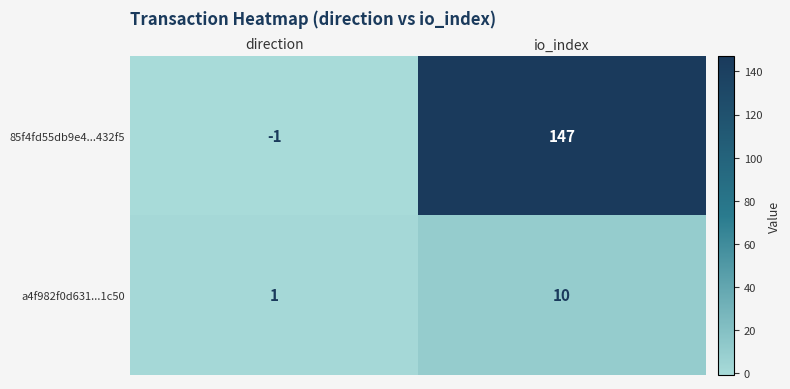

At which category is the sum across all series the highest?

io_index